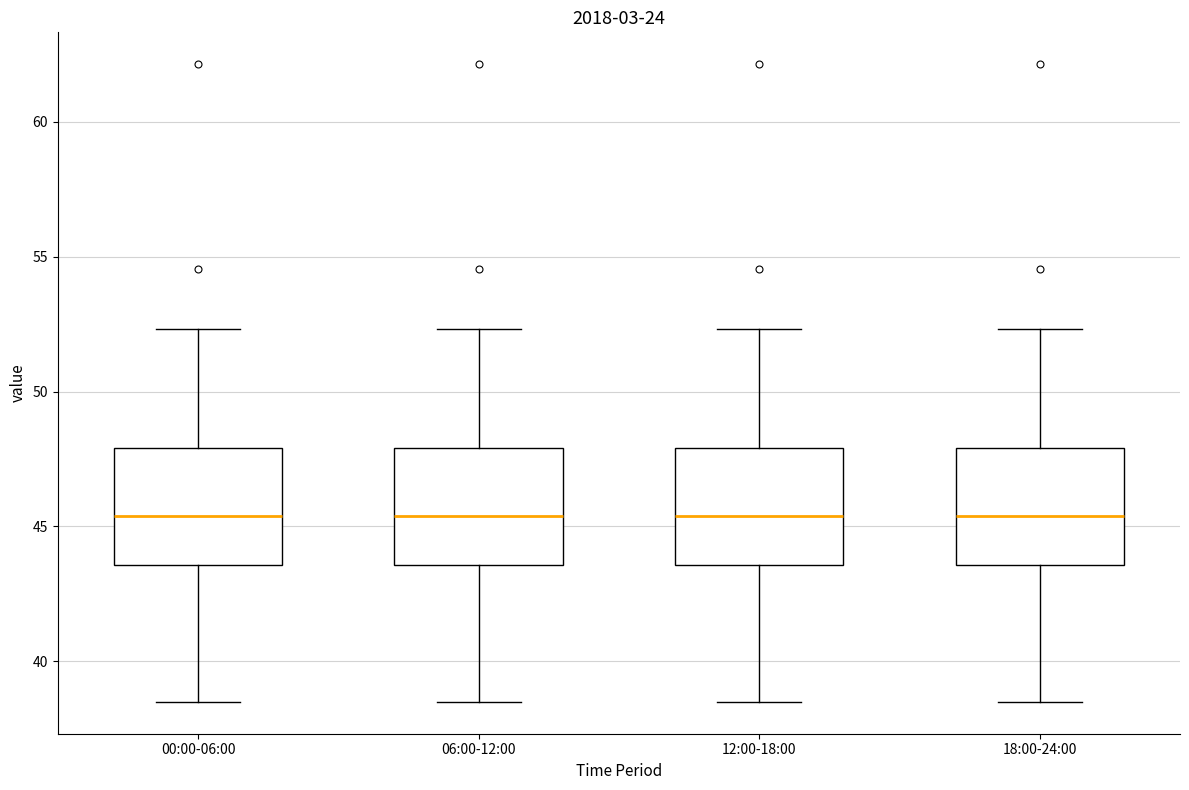

Reading left to right, transcribe this box plot: for each box, give where its median line is, the range the box spans, and where its two whiskers end, as read against the y-axis. The values are not printed on the chart, so give them approximately, as read against the axis.

00:00-06:00: median 45.5, box 43.5 to 48.0, whiskers 38.5 to 52.5
06:00-12:00: median 45.5, box 43.5 to 48.0, whiskers 38.5 to 52.5
12:00-18:00: median 45.5, box 43.5 to 48.0, whiskers 38.5 to 52.5
18:00-24:00: median 45.5, box 43.5 to 48.0, whiskers 38.5 to 52.5